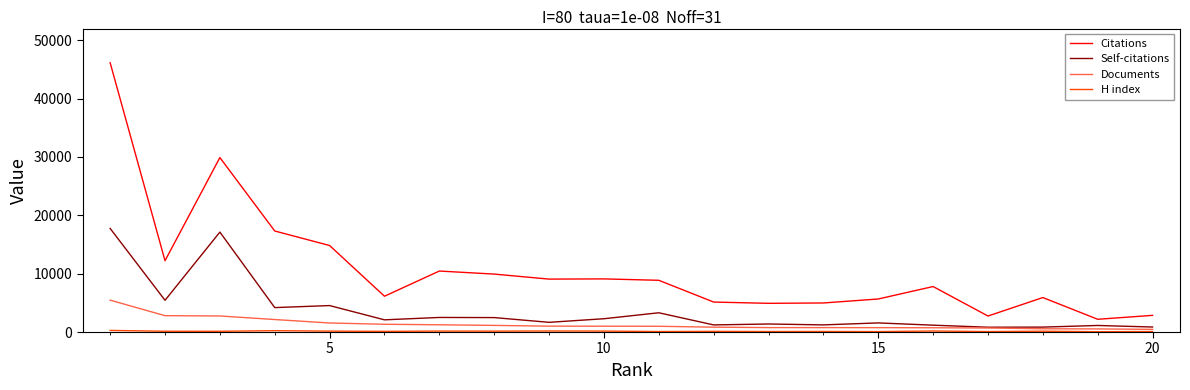

True or false: Self-citations and Citations intersect in this chart.

False